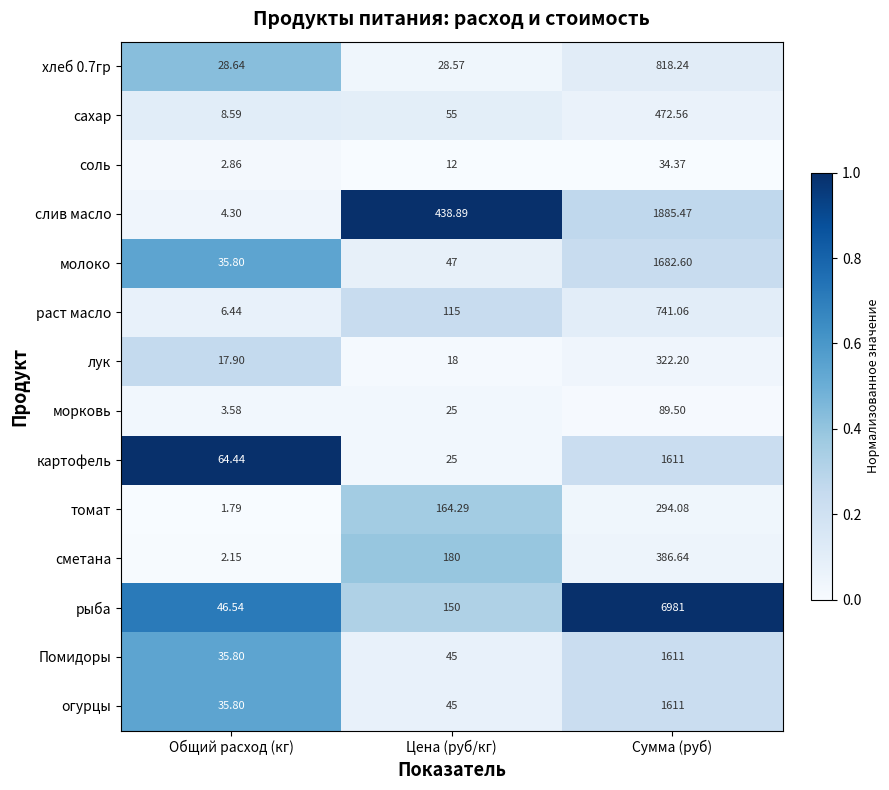

At which category is the sum across all series the highest?

Сумма (руб)